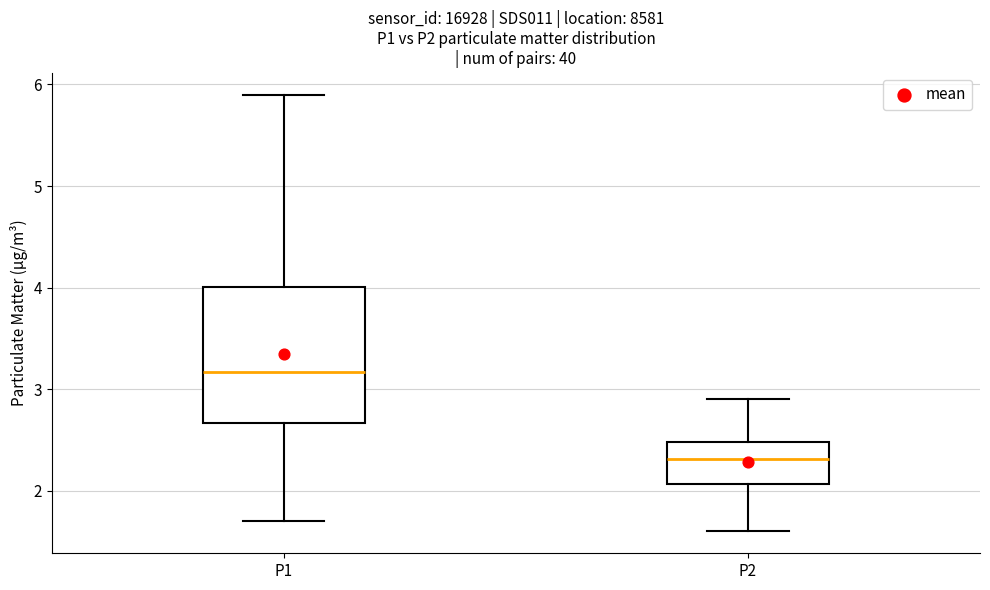

Comparing the boxes themselves (not the whiskers), which one is the tallest?

P1